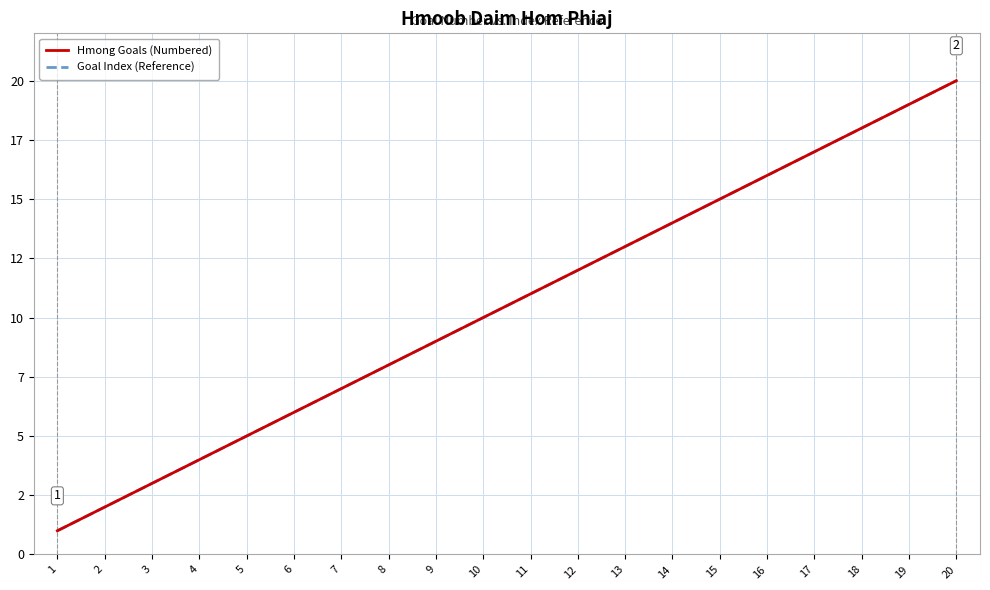

What is the lowest value of the Hmong Goals (Numbered) series?

1